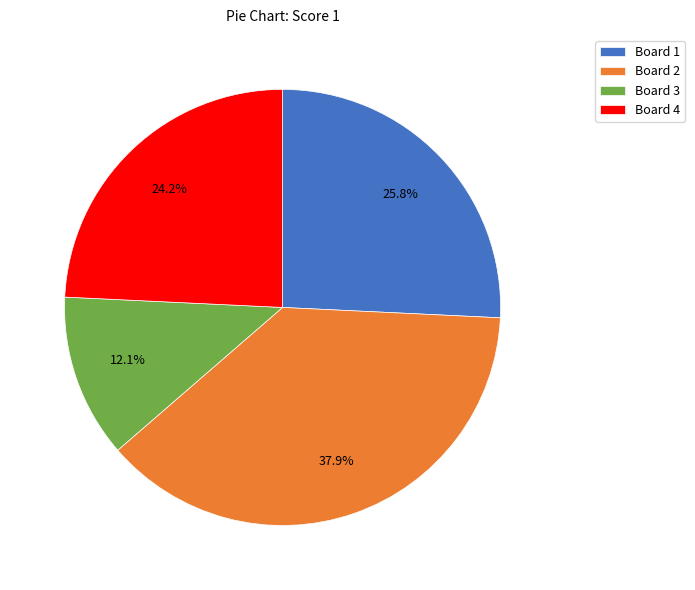

How many segments does this pie chart have?

4